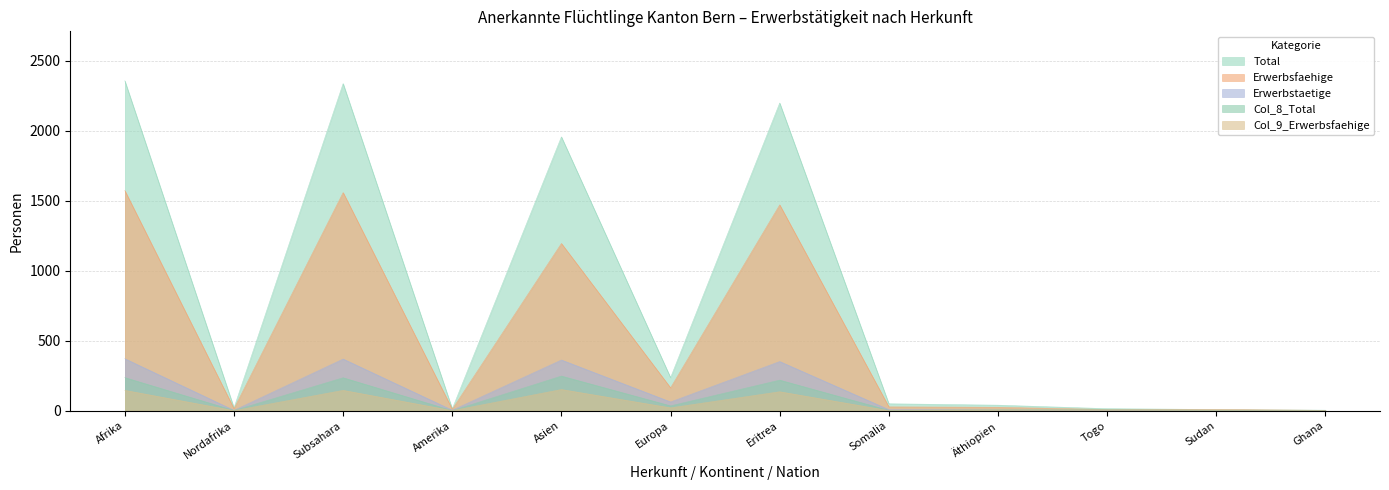

What is the label of the 6th point from the right?

Eritrea